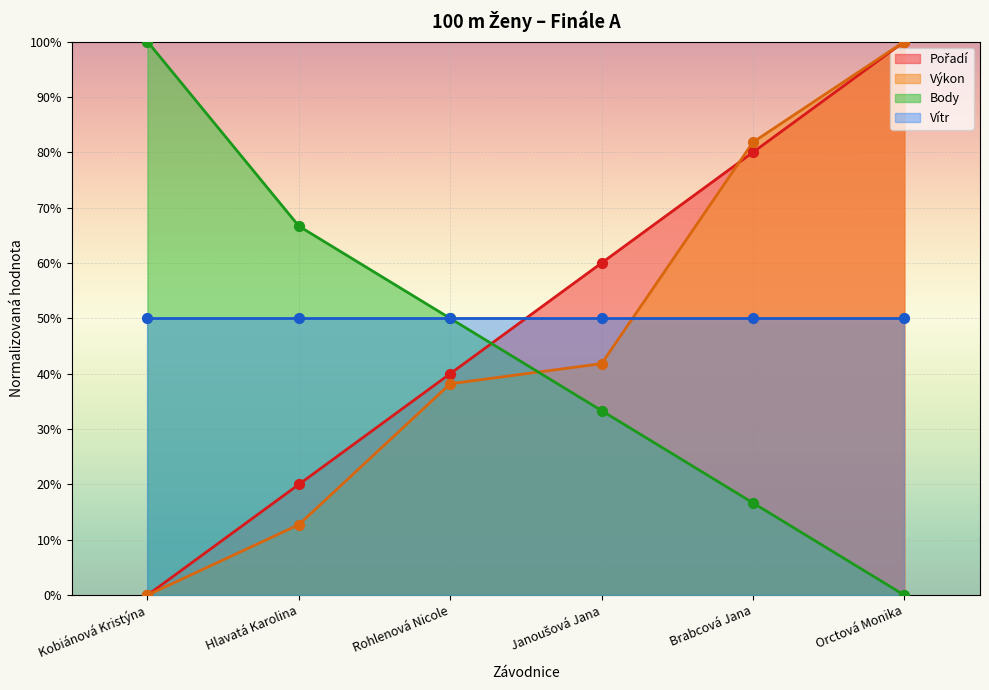

Is the value of Pořadí at Orctová Monika greater than the value of Výkon at Orctová Monika?

No